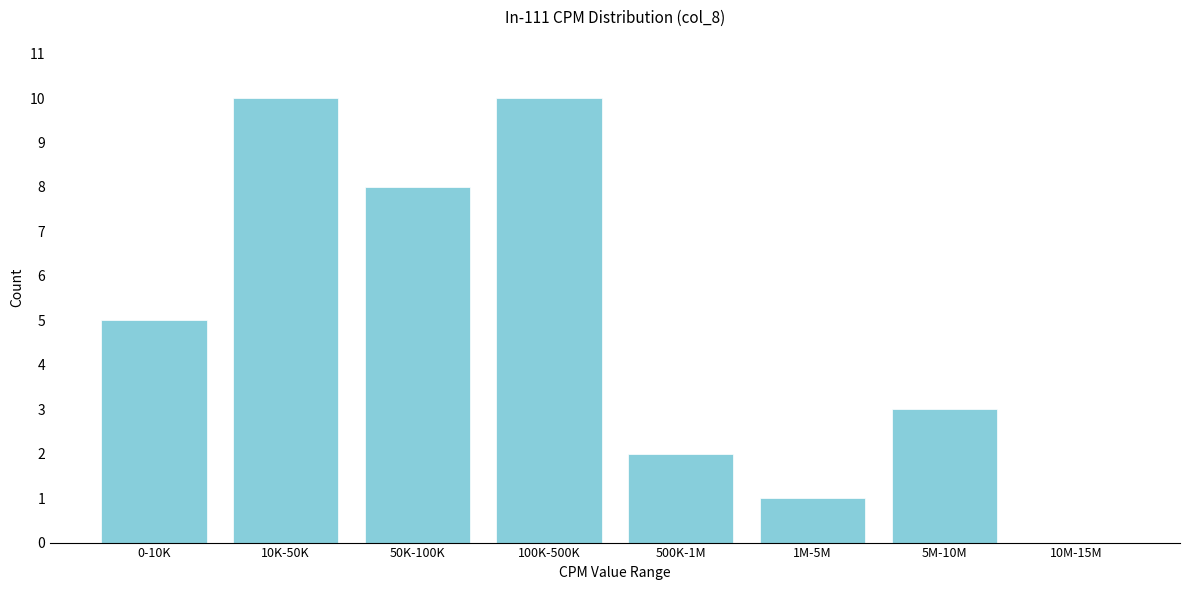

Reading right to left, extract all data points from this chart.

10M-15M=0	5M-10M=3	1M-5M=1	500K-1M=2	100K-500K=10	50K-100K=8	10K-50K=10	0-10K=5